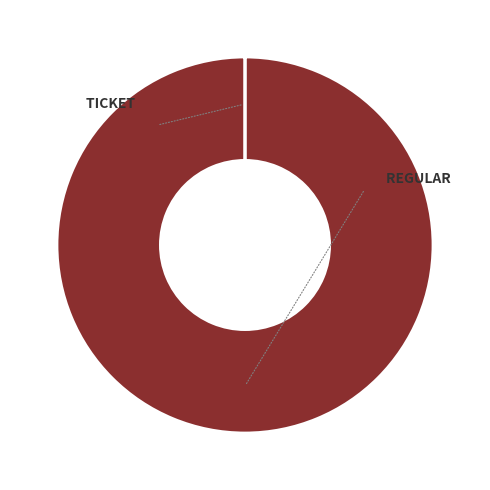

Is it true that Ticket is 0% of the pie?

True